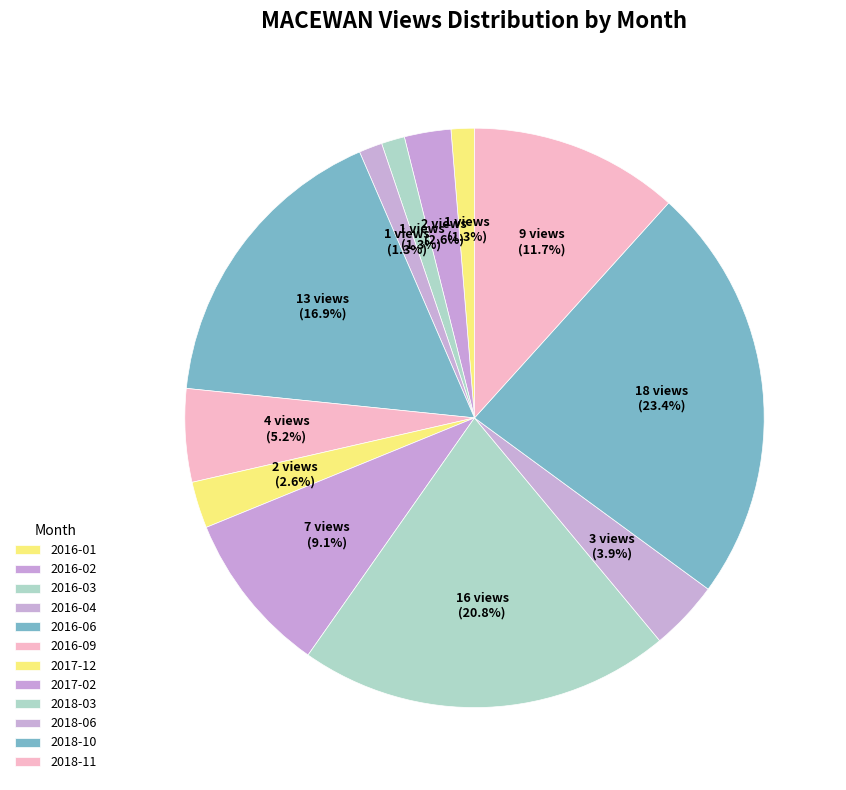

Do 2016-06 and 2016-03 together represent more than half of the pie?

No